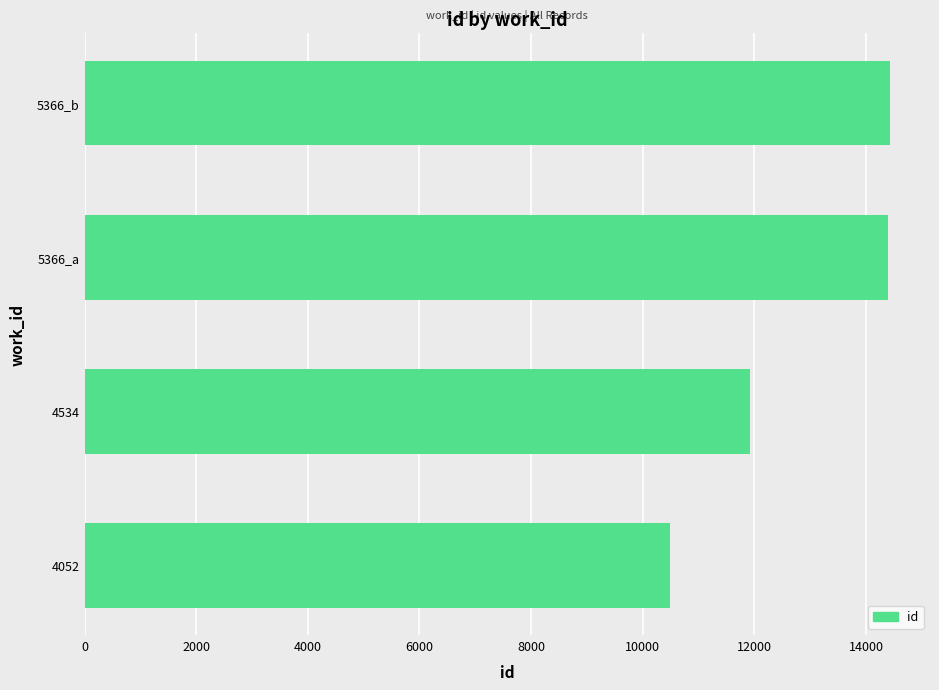

Does the chart contain any negative values?

No